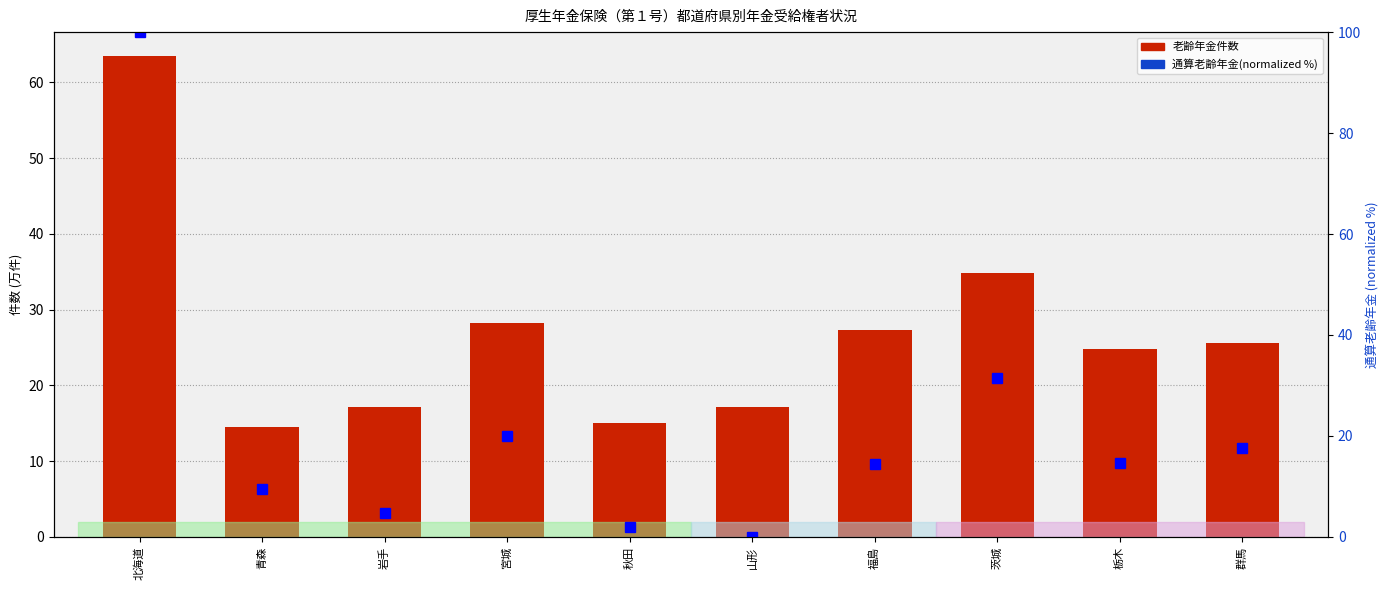

Rank the categories by 通算老齢年金(normalized %) value from highest to lowest.

北海道, 茨城, 宮城, 群馬, 栃木, 福島, 青森, 岩手, 秋田, 山形